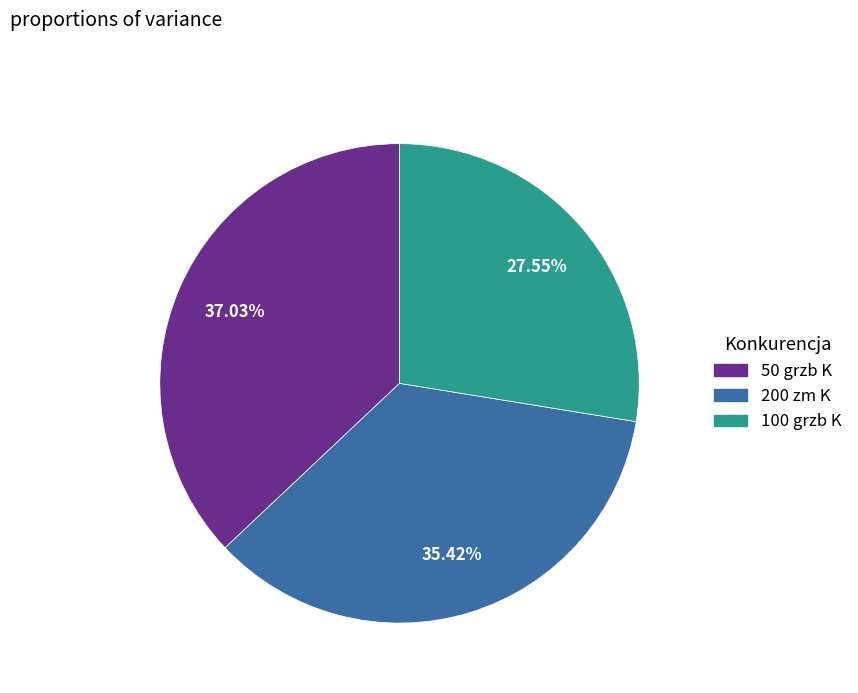

Between 100 grzb K and 50 grzb K, which is larger?

50 grzb K